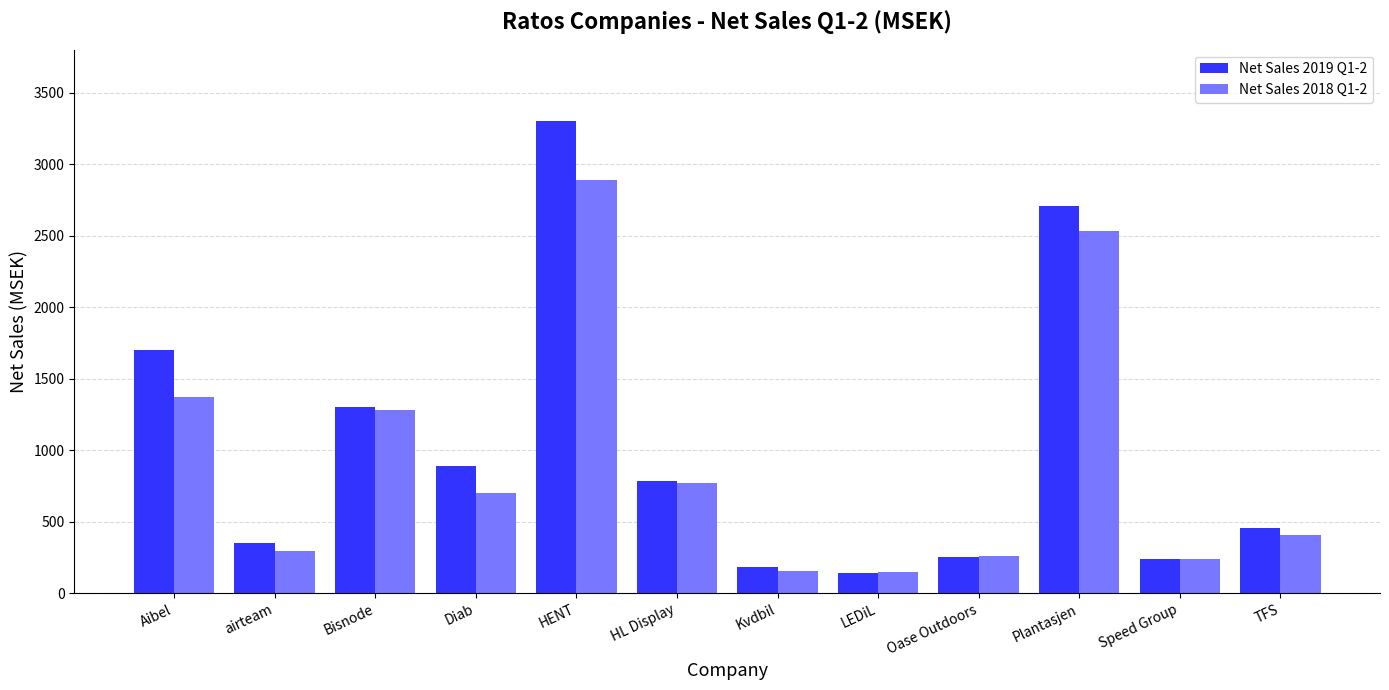

Is the value of Net Sales 2019 Q1-2 at Plantasjen greater than the value of Net Sales 2018 Q1-2 at airteam?

Yes